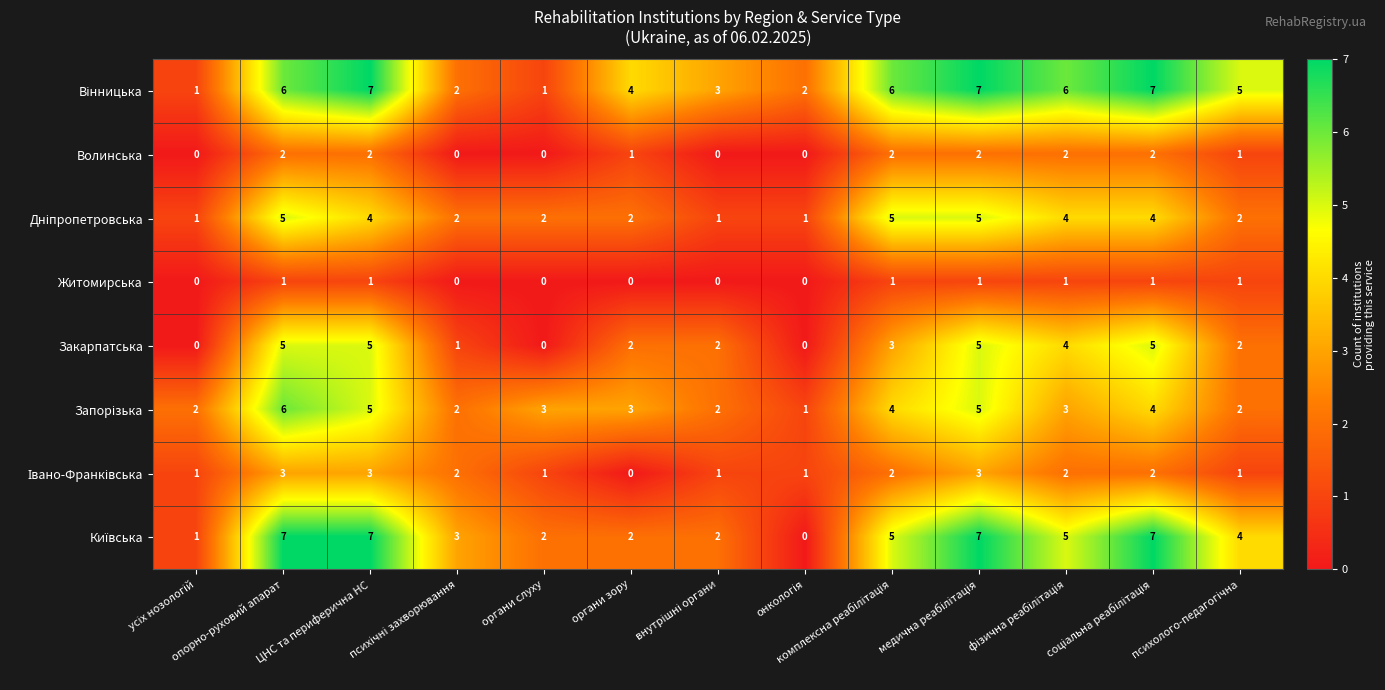

What is the sum of all Волинська values?

14